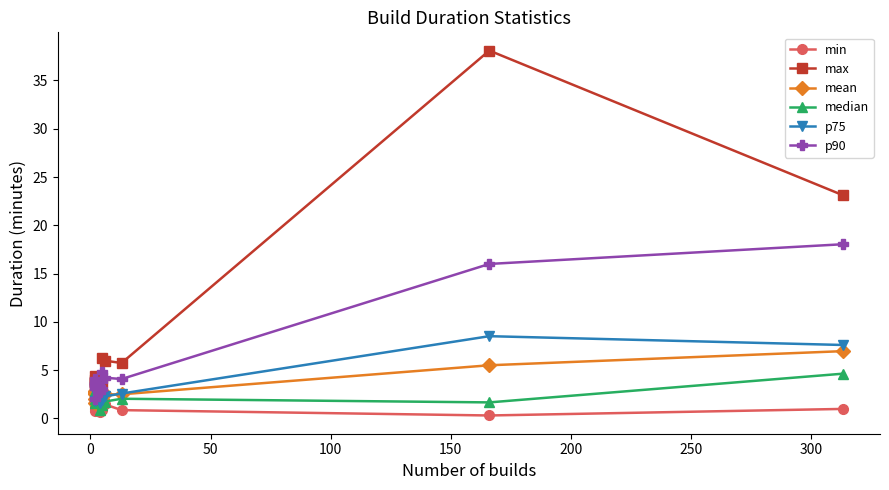

At how many categories does at least one series exceed 10?

2